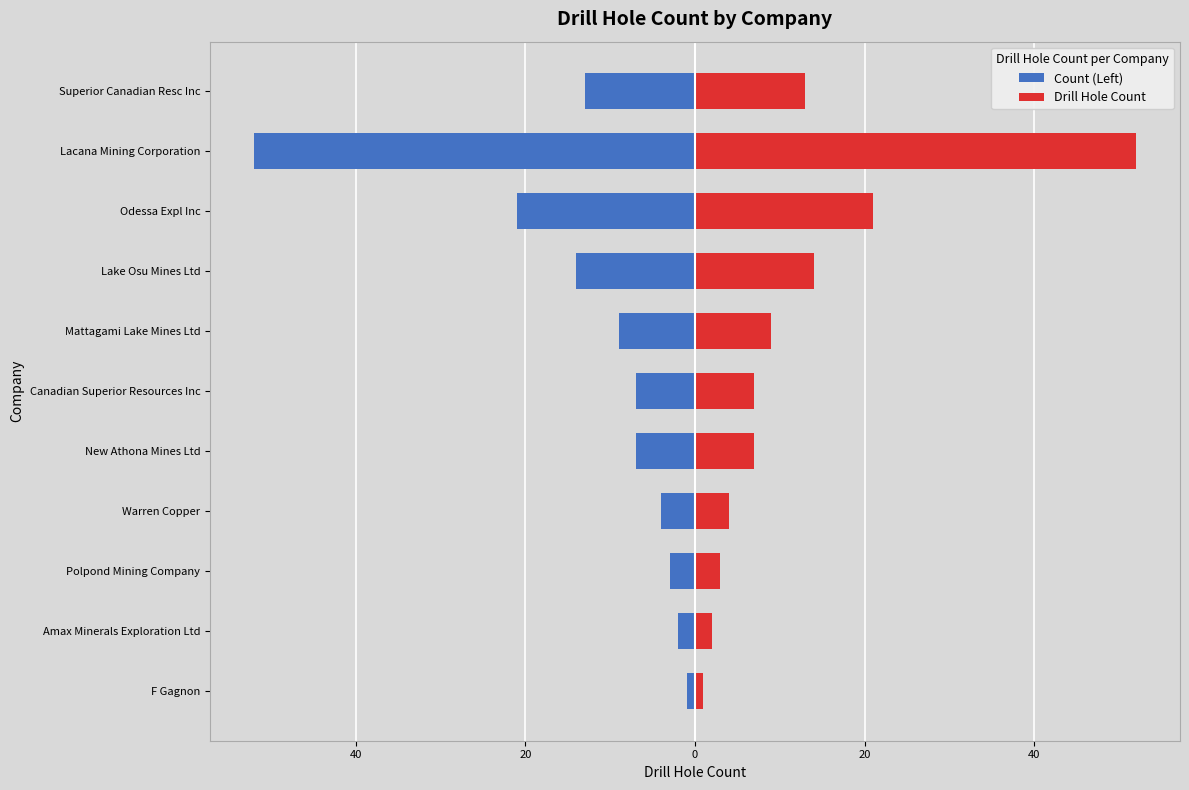

What are all the series names shown in the legend?

Count (Left), Drill Hole Count